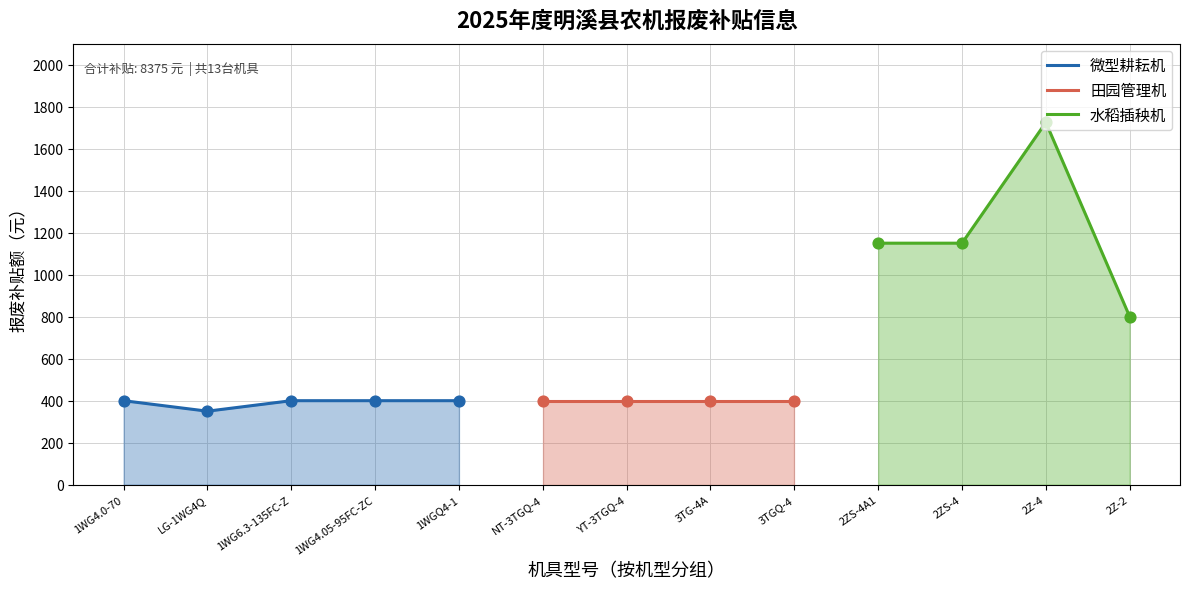

Which series reaches the minimum Y coordinate?

微型耕耘机